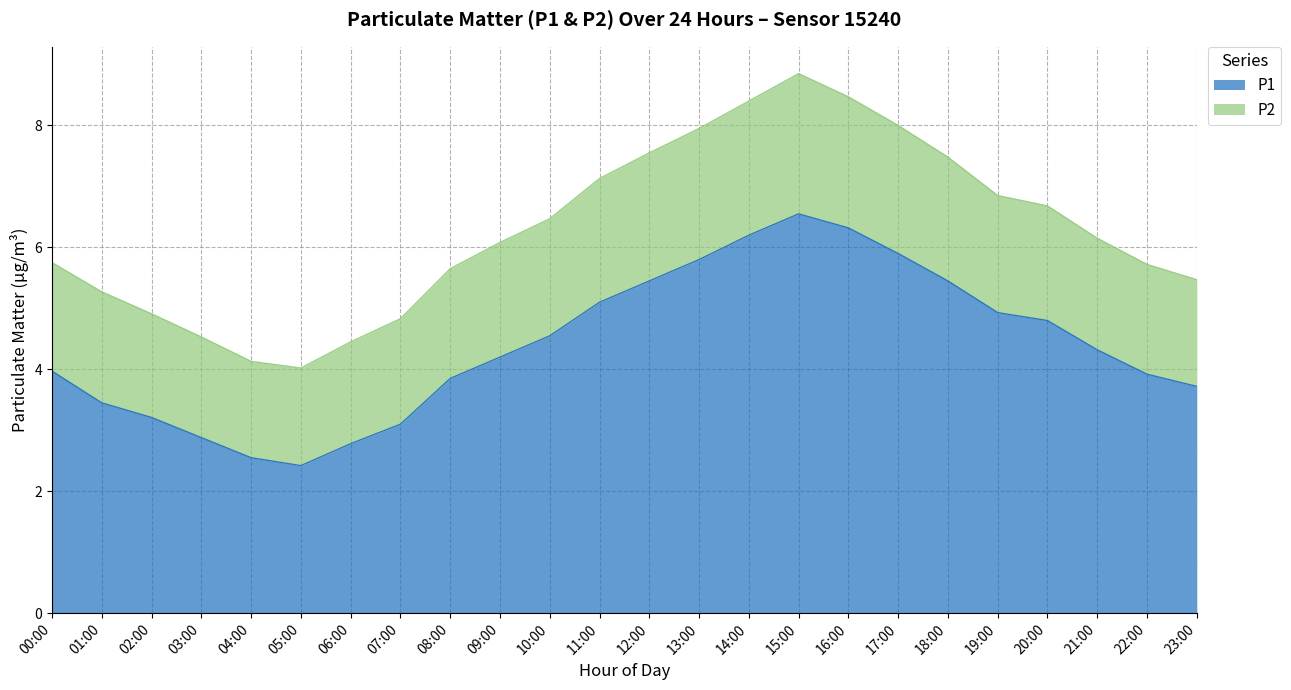

Reading right to left, what are all the values shown in this chart?

P1: 3.7	3.9	4.3	4.8	4.9	5.5	5.9	6.3	6.5	6.2	5.8	5.5	5.1	4.5	4.2	3.9	3.1	2.8	2.4	2.5	2.9	3.2	3.5	4.0
P2: 5.5	5.7	6.2	6.7	6.8	7.5	8.0	8.5	8.8	8.4	7.9	7.6	7.1	6.5	6.1	5.7	4.8	4.4	4.0	4.1	4.5	4.9	5.3	5.8